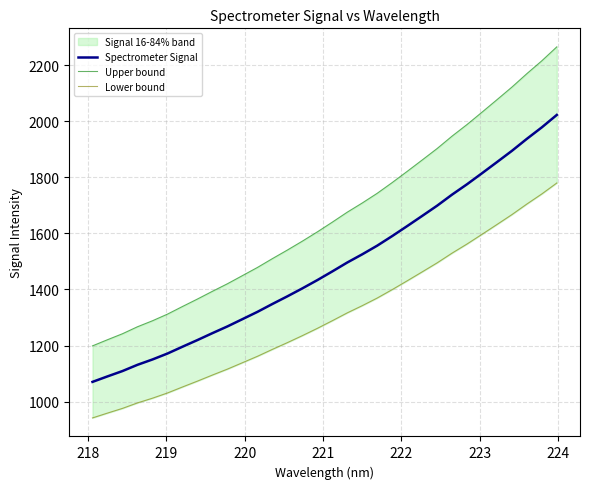

Which series has the widest spread of values?

Upper bound